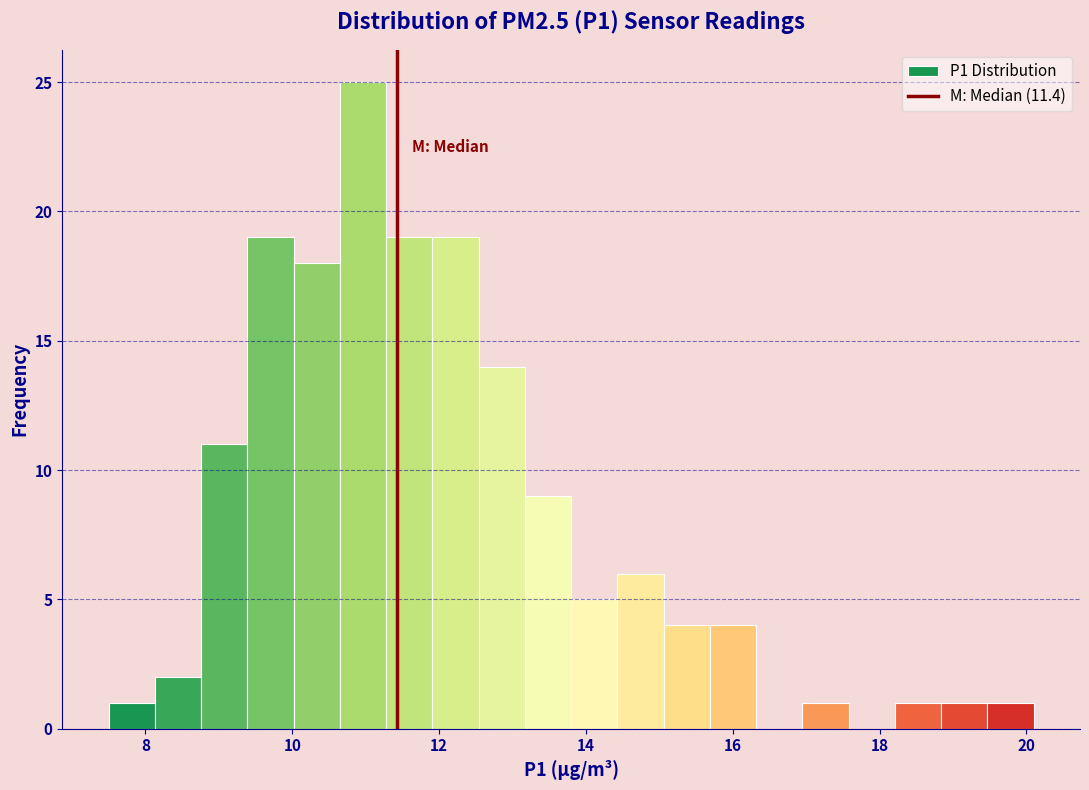

Read against the x-axis, roughly where is the centre of the tallest bar?

11.0